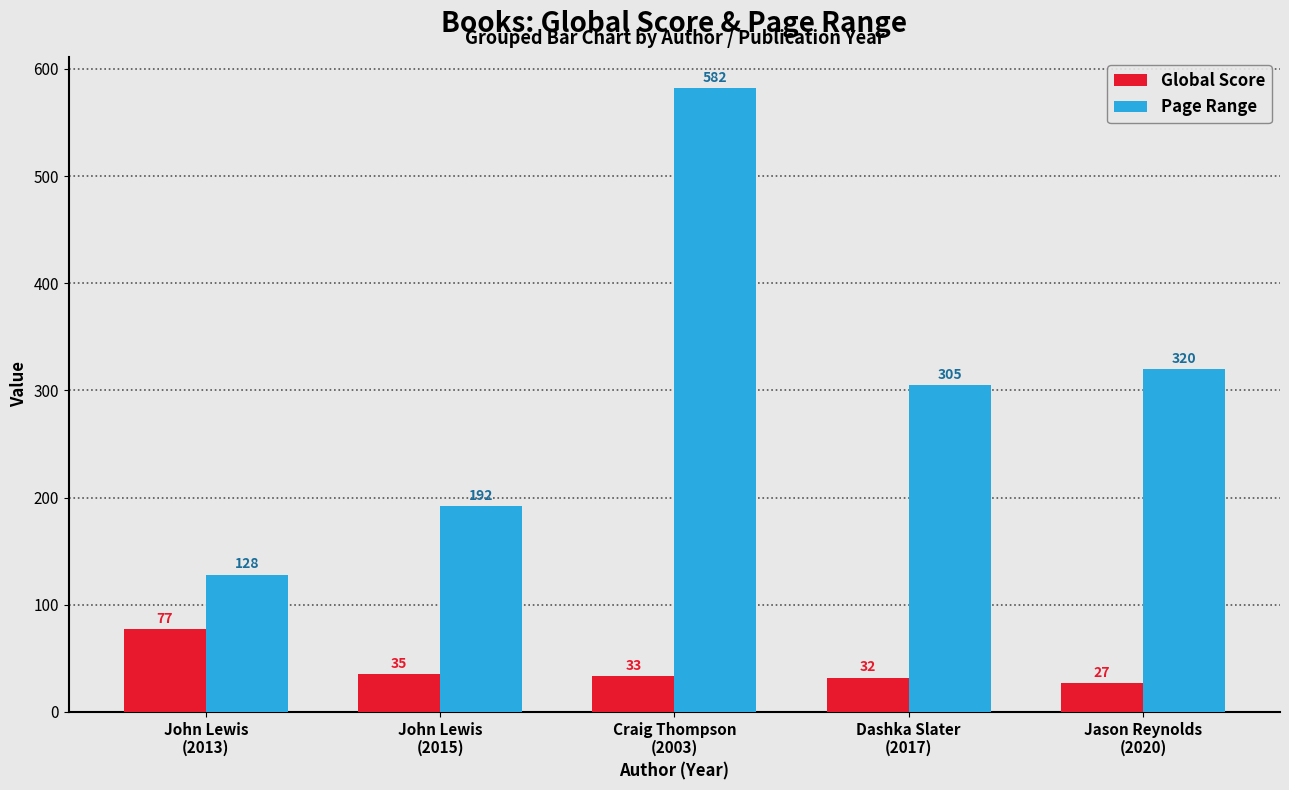

Where does the Global Score series first go above 33?

John Lewis
(2013)